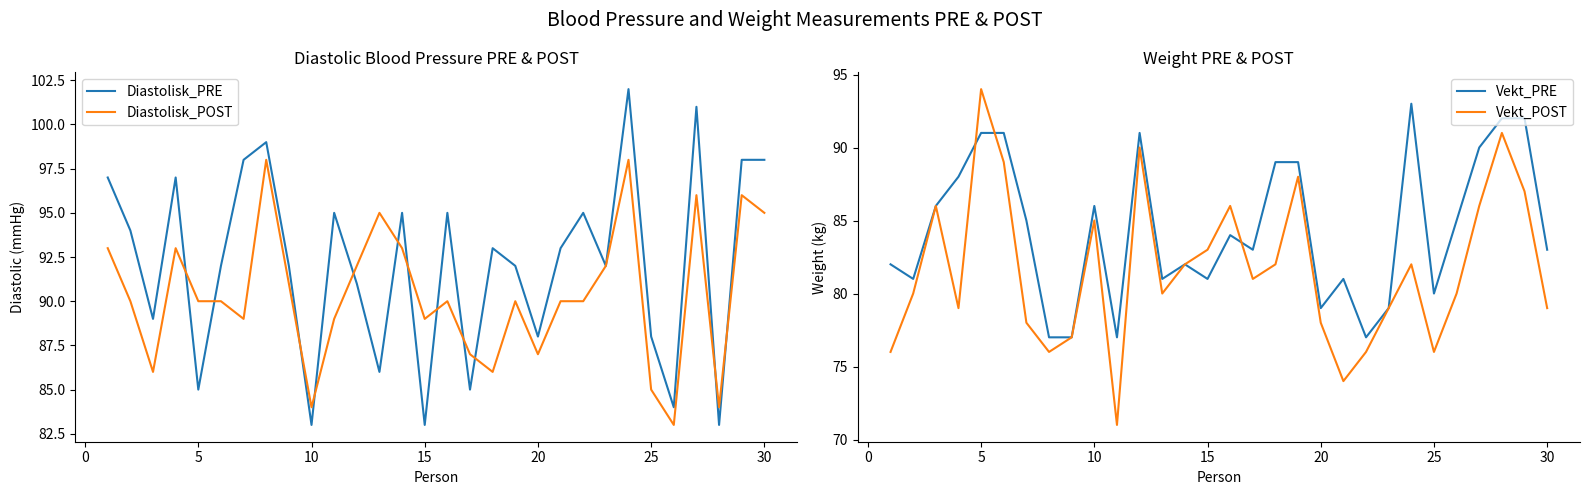

What is the minimum value for Diastolisk_PRE?

83